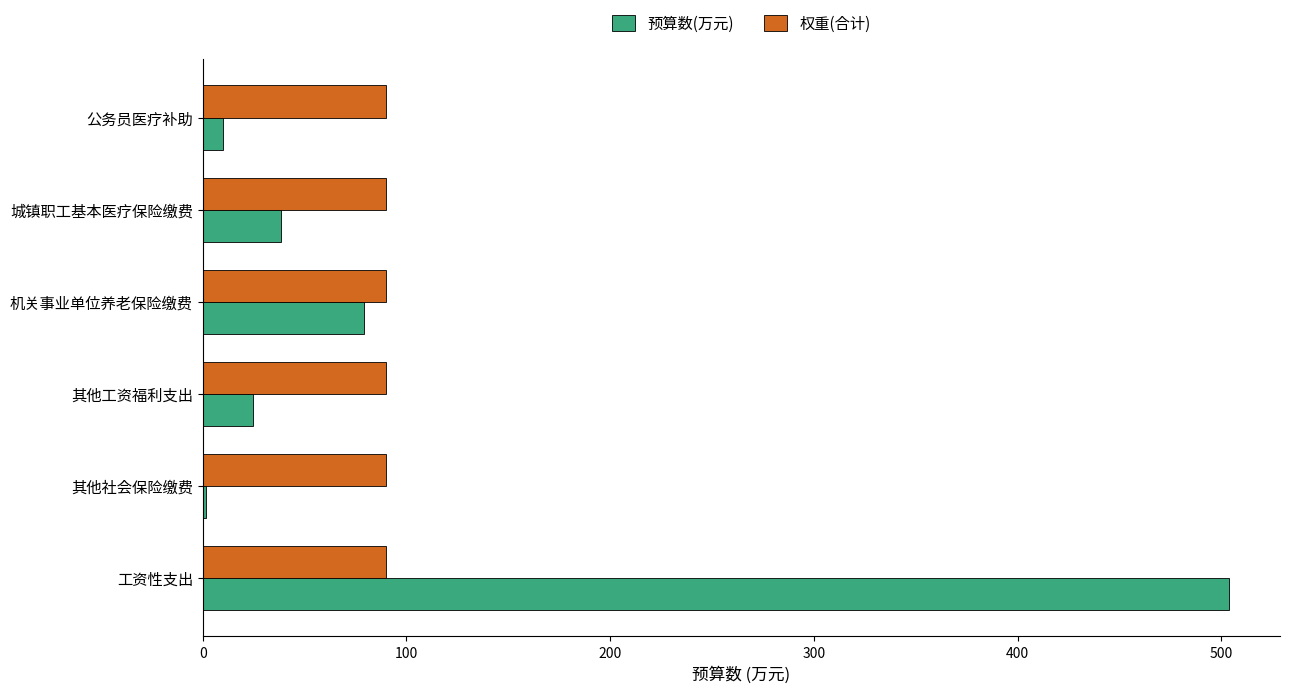

Is it true that 预算数(万元) equals 503.7 at 工资性支出?

True